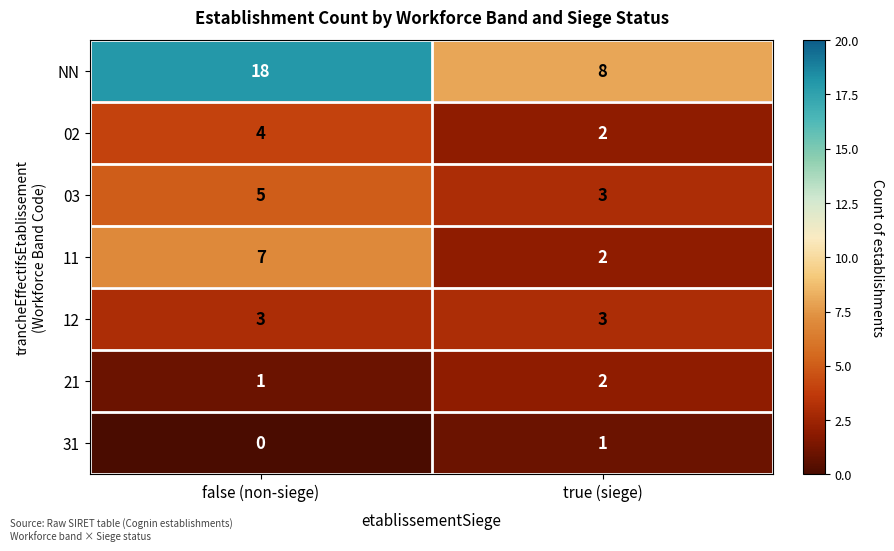

What value does the NN series have at true (siege)?

8